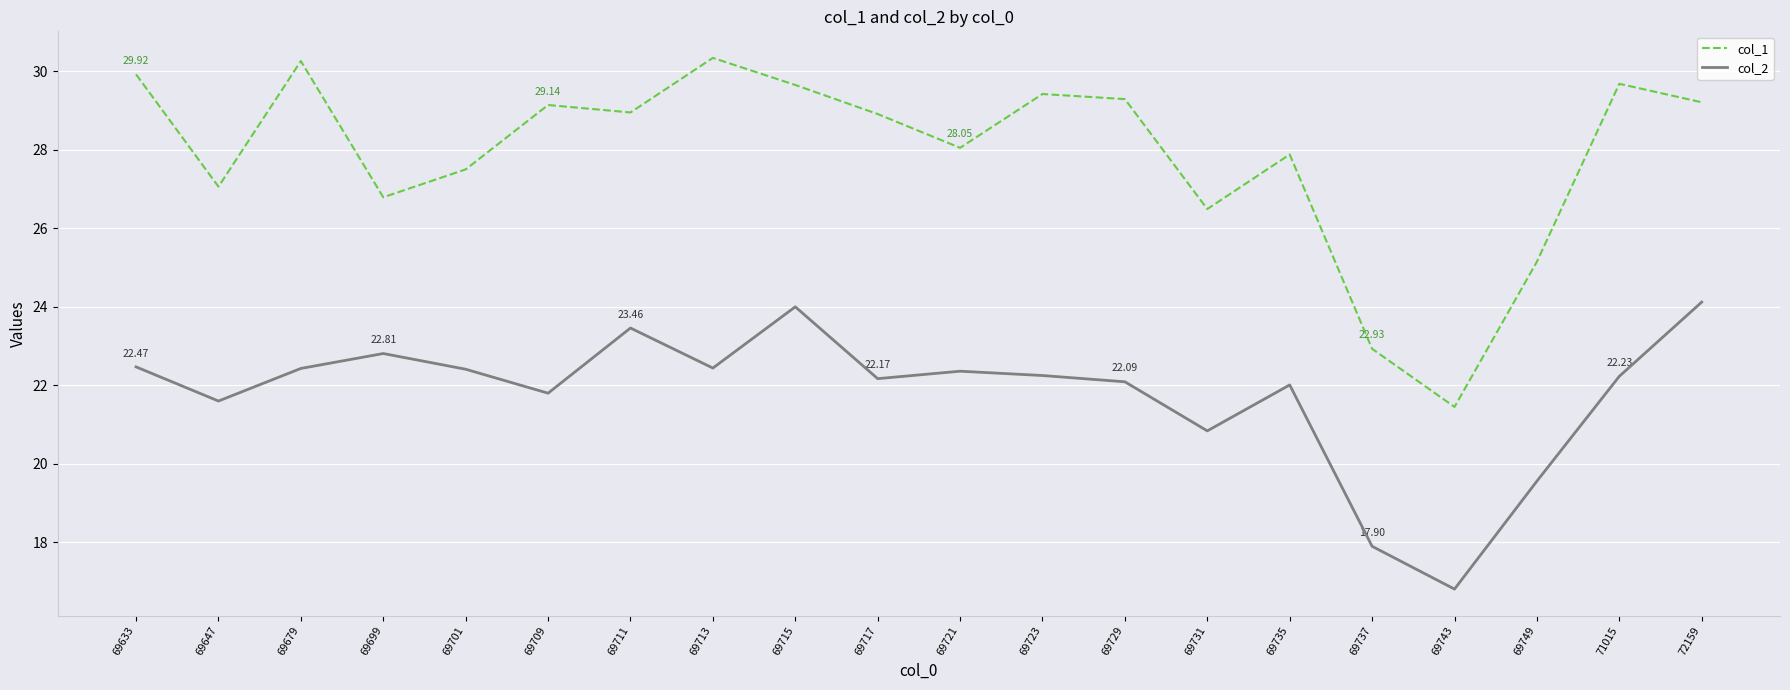

List the series in order of their peak value, highest first.

col_1, col_2